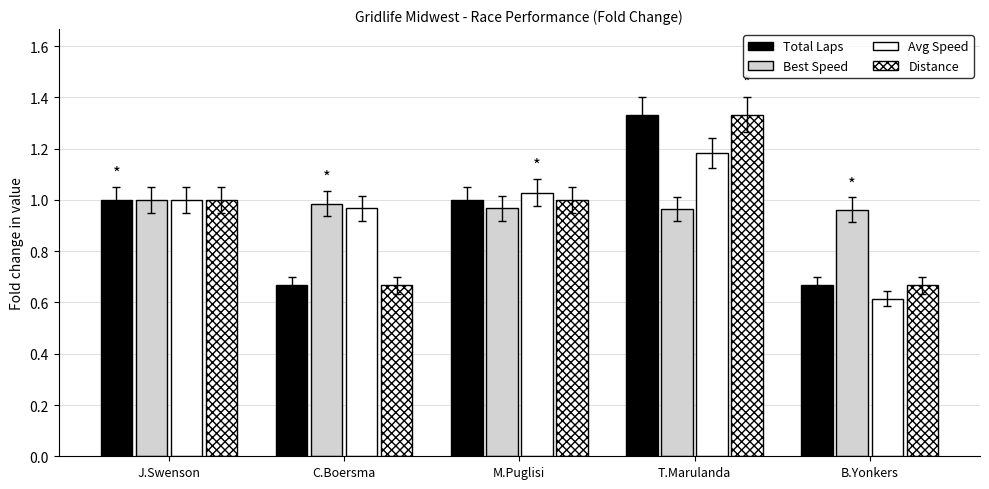

How many bars are there in each group?

4